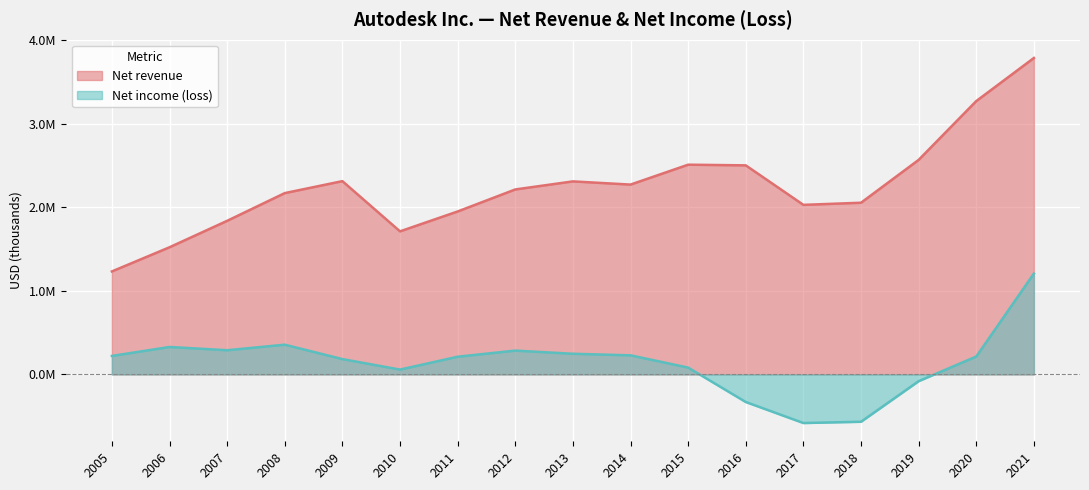

Reading left to right, extract all data points from this chart.

Net revenue: 1233767	1523200	1839800	2171900	2315200	1713700	1951800	2215600	2312200	2273900	2512200	2504100	2031000	2056600	2569800	3274300	3790400
Net income (loss): 221508	328900	289700	356200	183600	58000	212000	285300	247400	228800	81800	-330500	-582100	-566900	-80800	214500	1208200